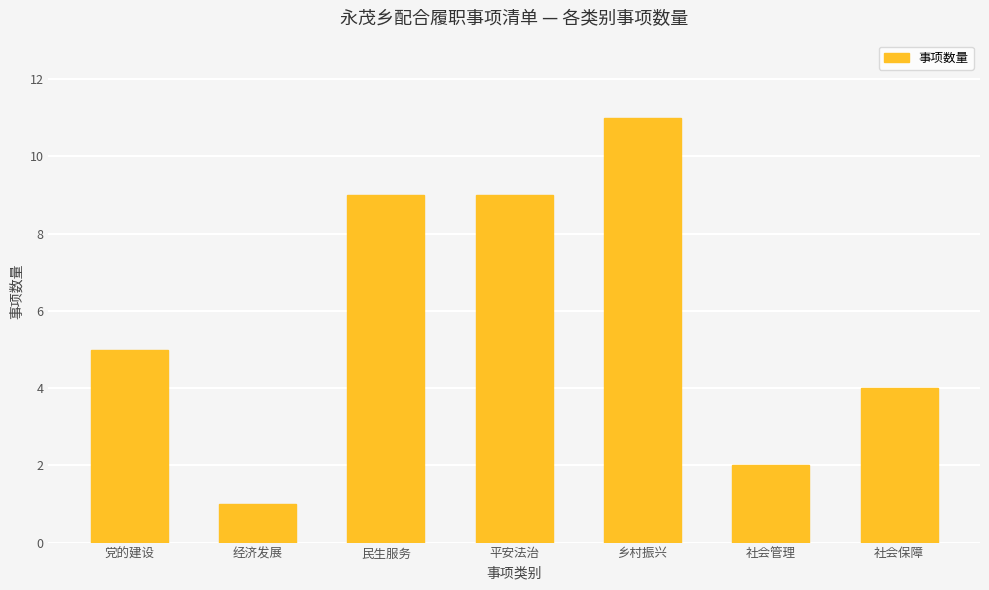

What is the difference between the second highest and minimum values?

8